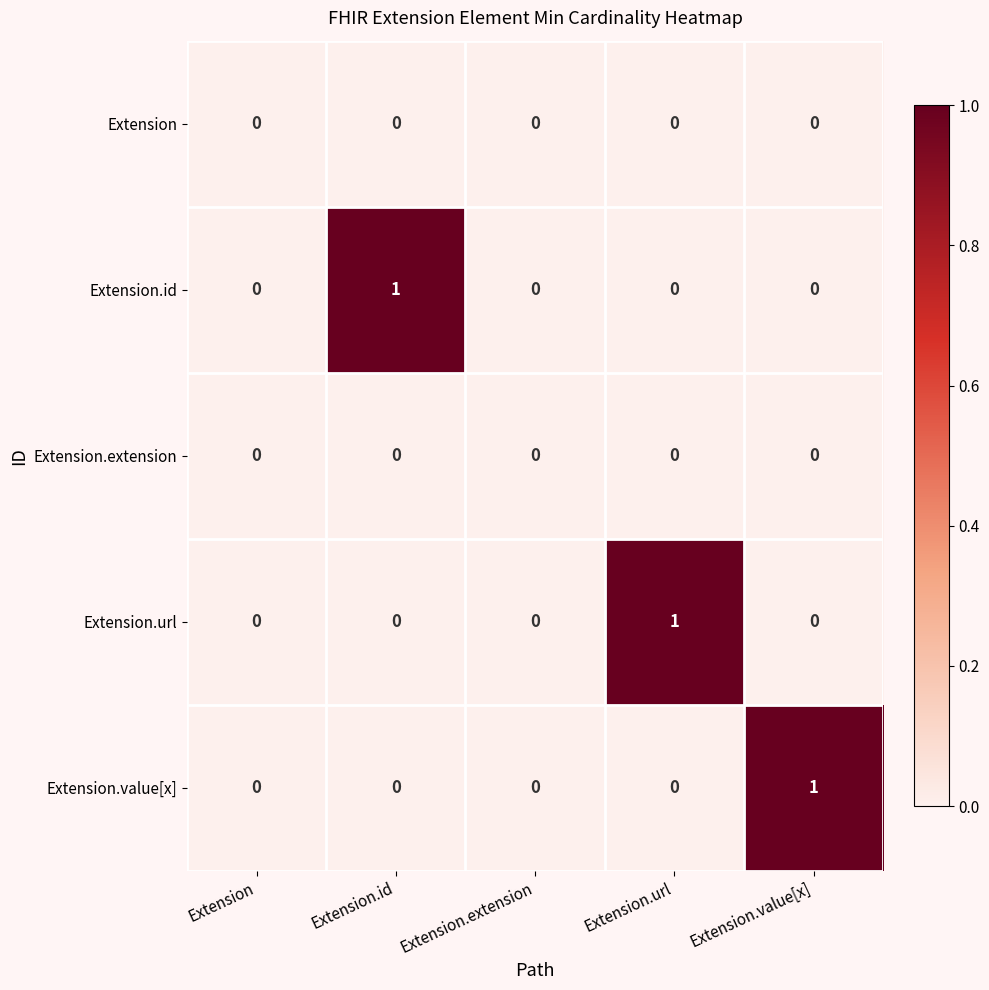

True or false: Extension.id has a value of 0 at Extension.

True